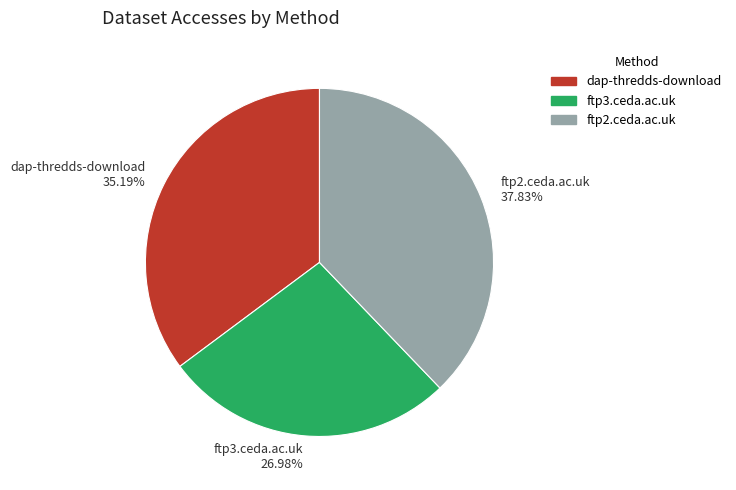

Between ftp2.ceda.ac.uk and ftp3.ceda.ac.uk, which is larger?

ftp2.ceda.ac.uk